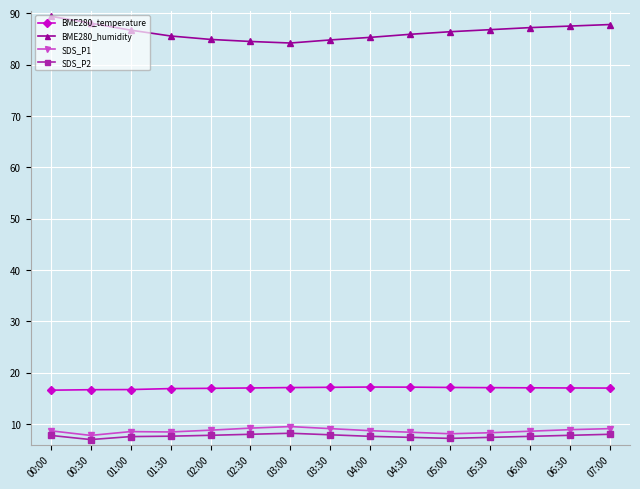

Where does the SDS_P2 series first go above 7?

00:00